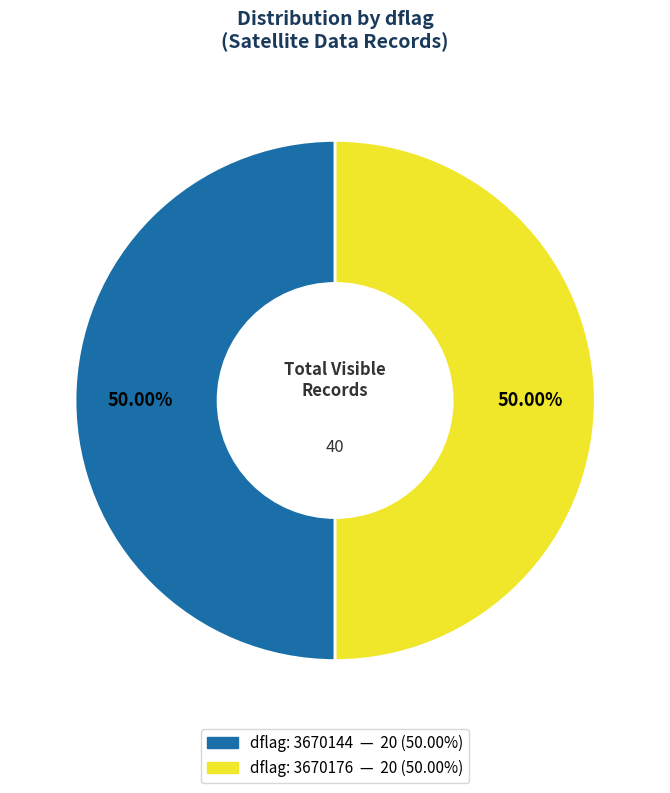

To the nearest percent, what is the average slice percentage?

50%